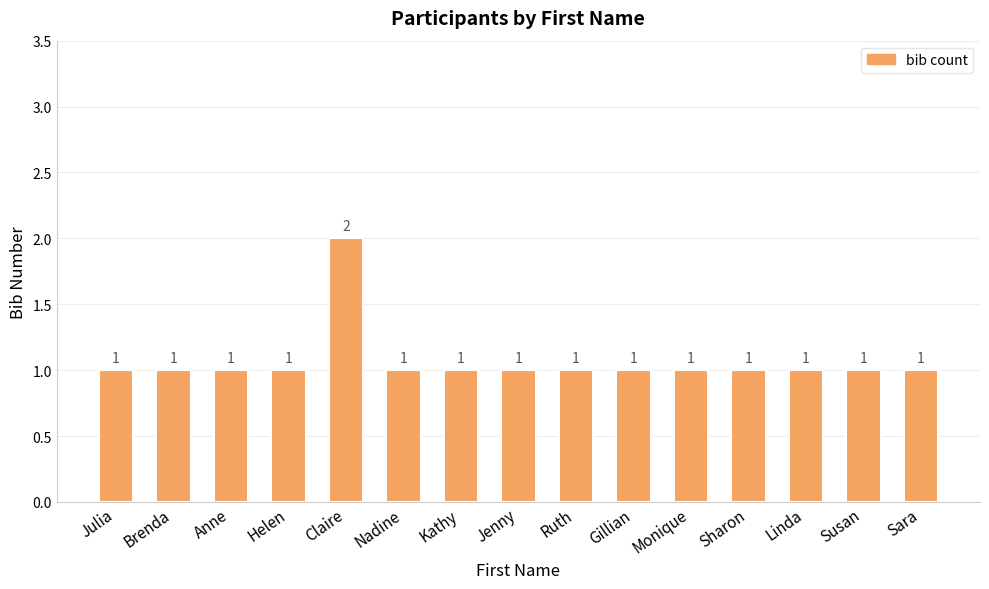

Which category has the highest value across all series?

Claire